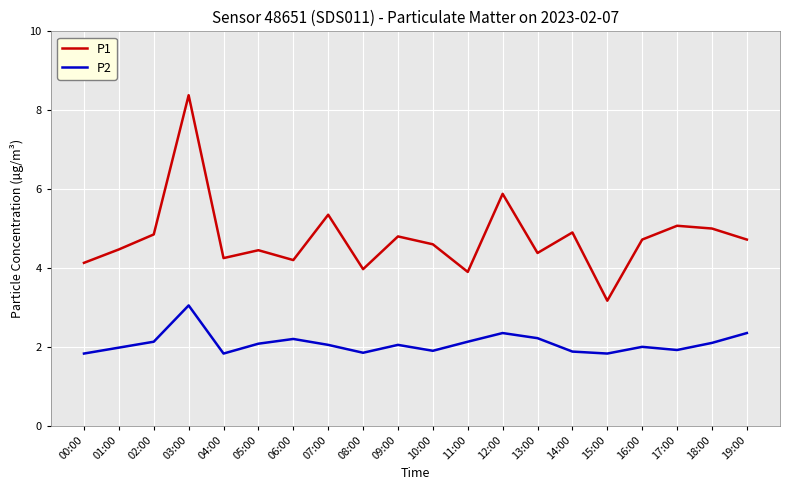

What position from the left is 18:00?

19